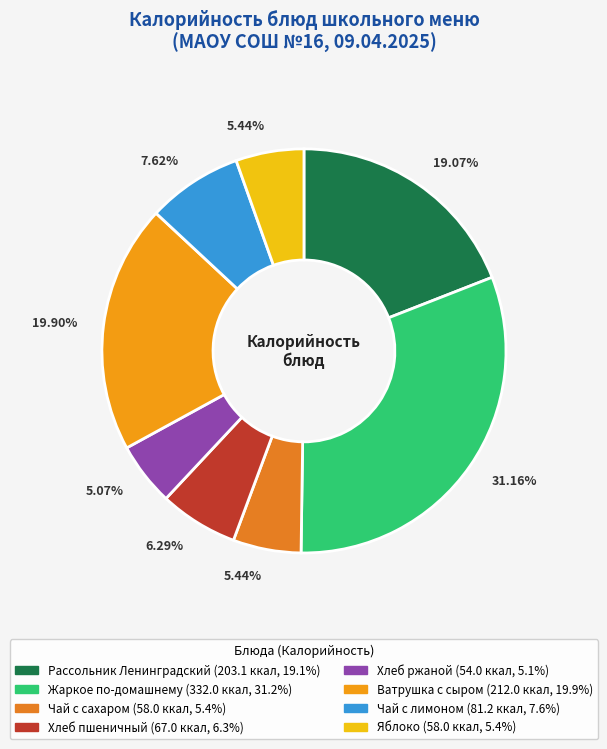

How many segments does this pie chart have?

8